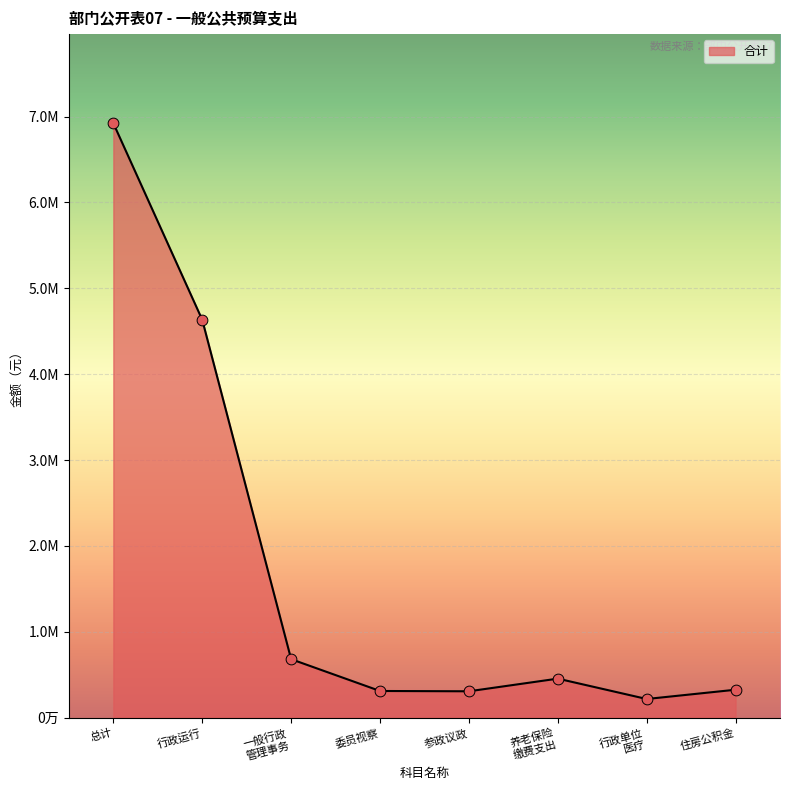

What is the change in value from 参政议政 to 住房公积金?

+18207.4